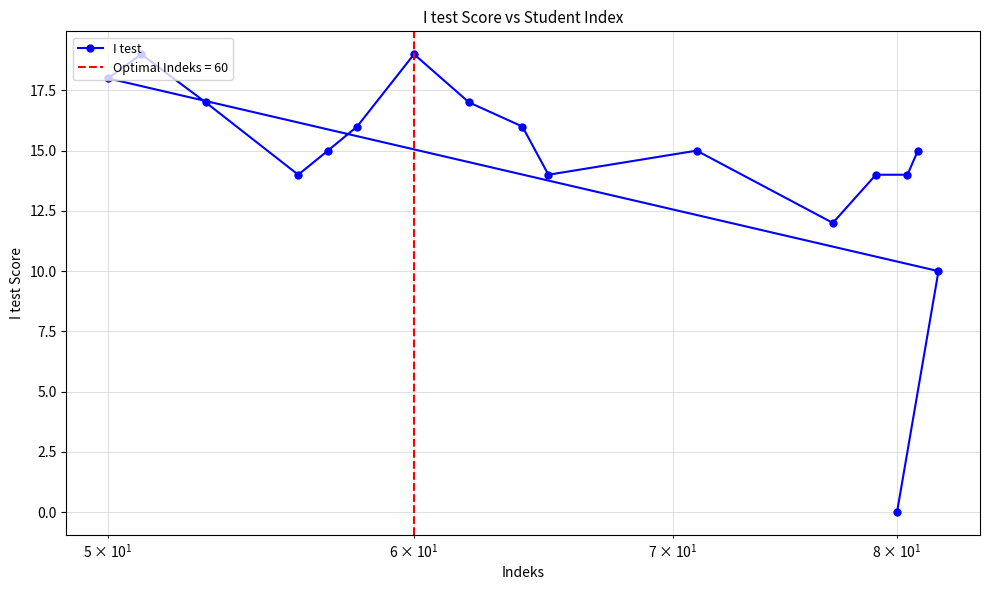

What is the highest value of the I test series?

19